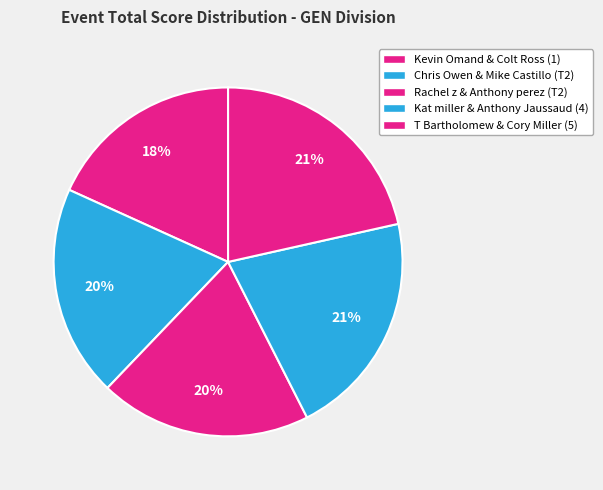

How many slices are in this pie chart?

5